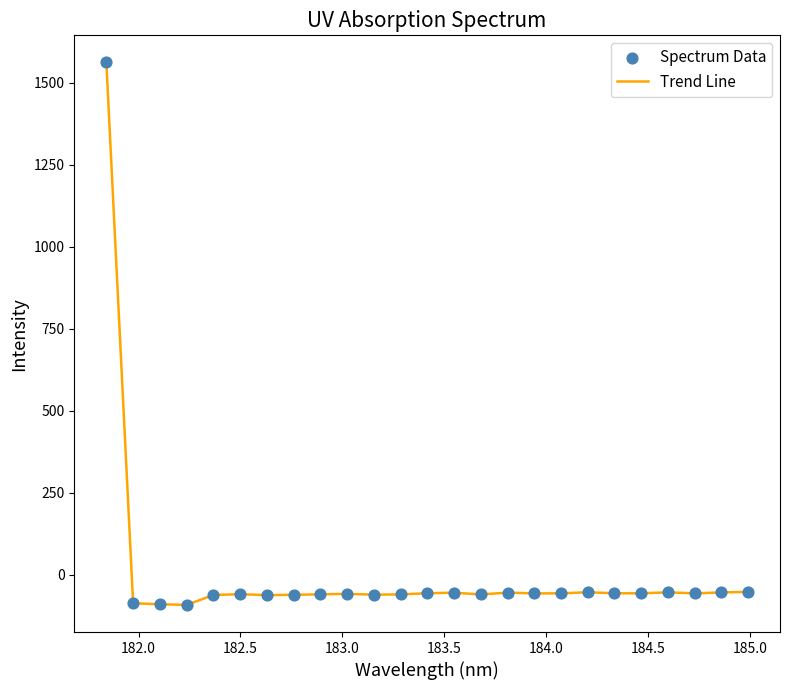

What is the minimum value shown in the chart?

-92.0